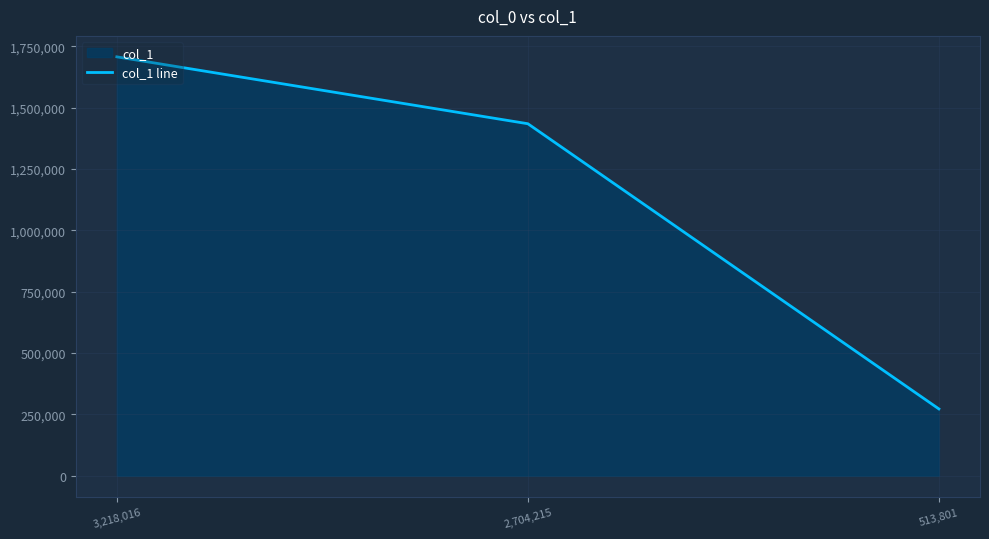

What is the change in value from 2,704,215 to 513,801?

-1161754.4